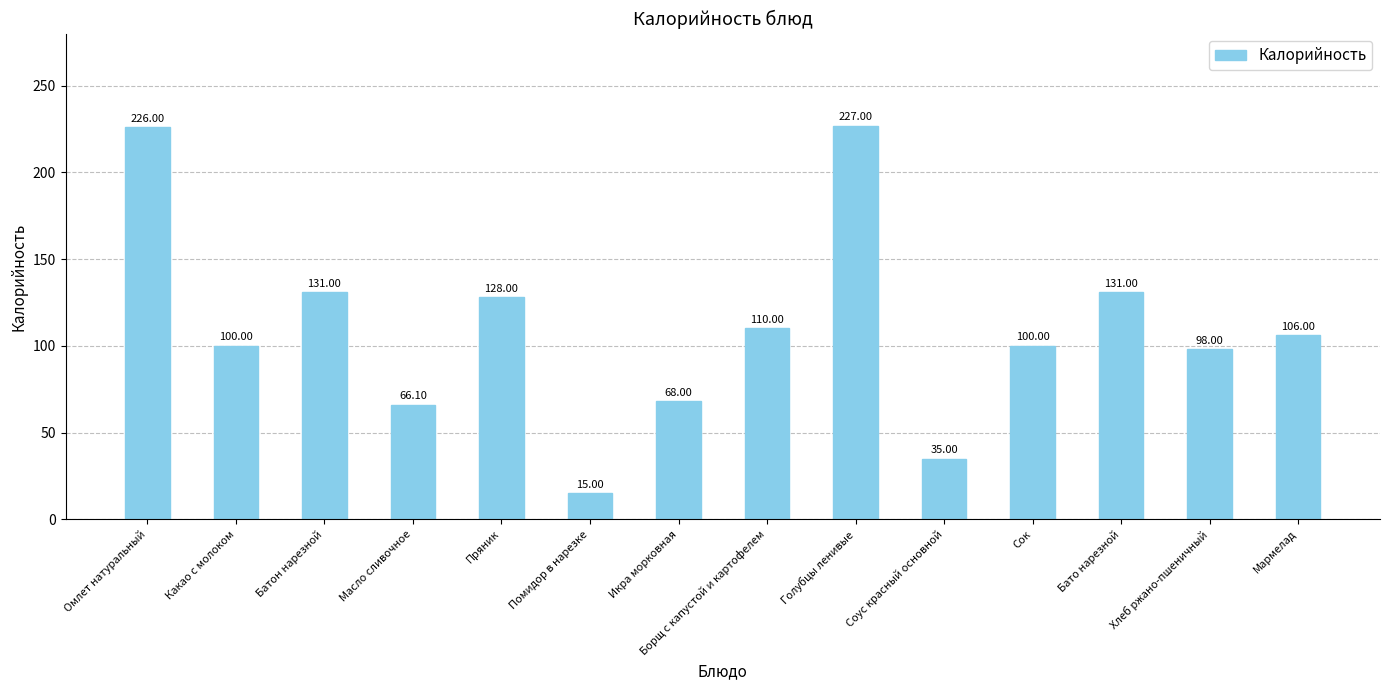

Is it true that the value at Хлеб ржано-пшеничный is 98.0?

True